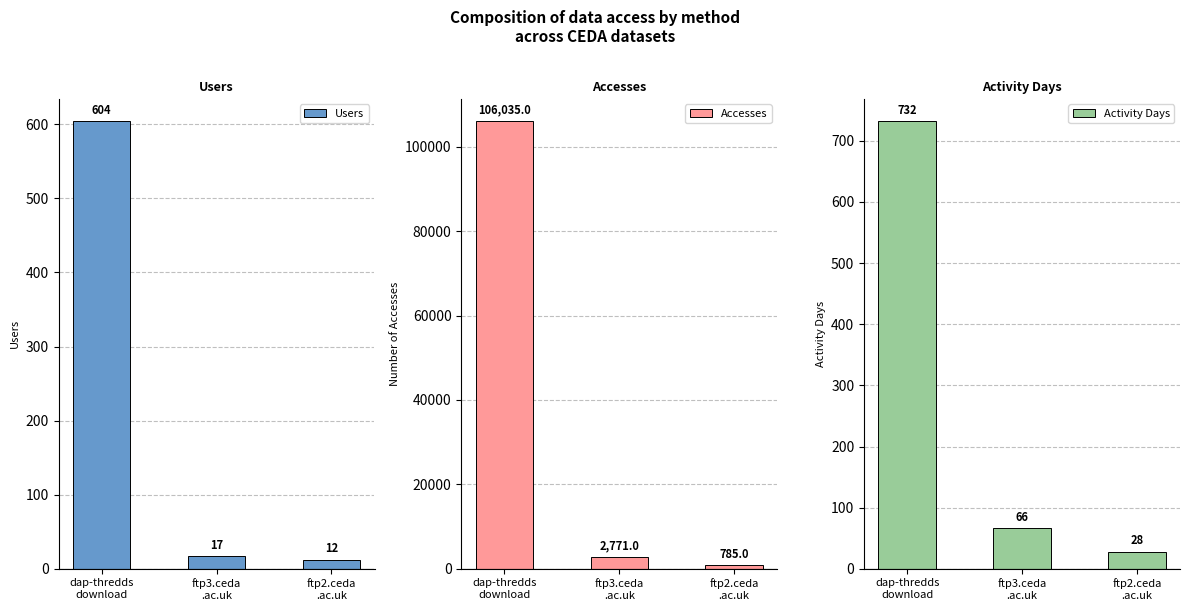

What are all the series names shown in the legend?

Users, Accesses, Activity Days